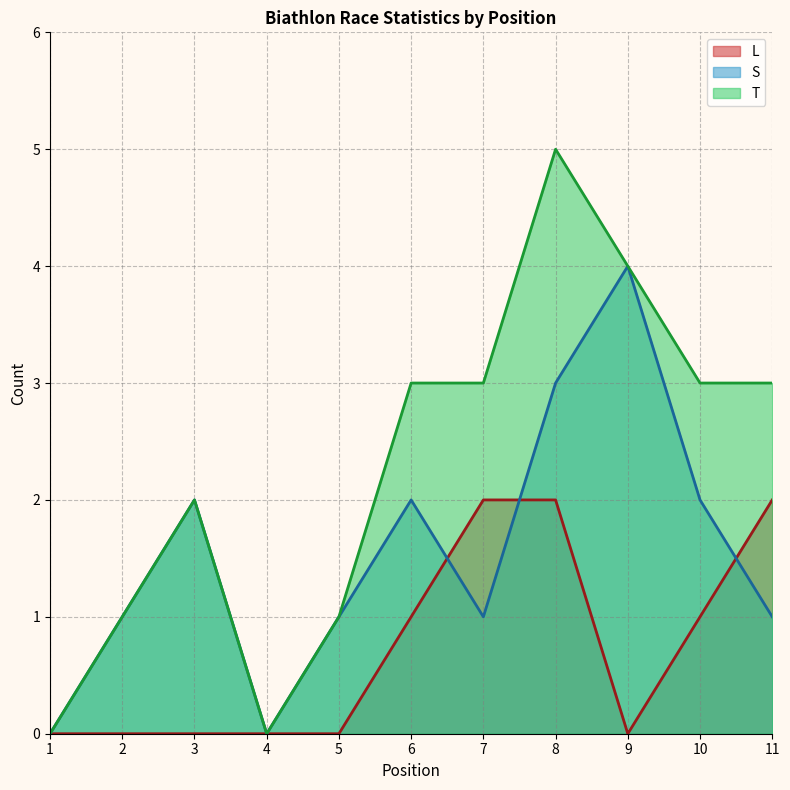

At 8, list the series in order from smallest to largest.

L, S, T